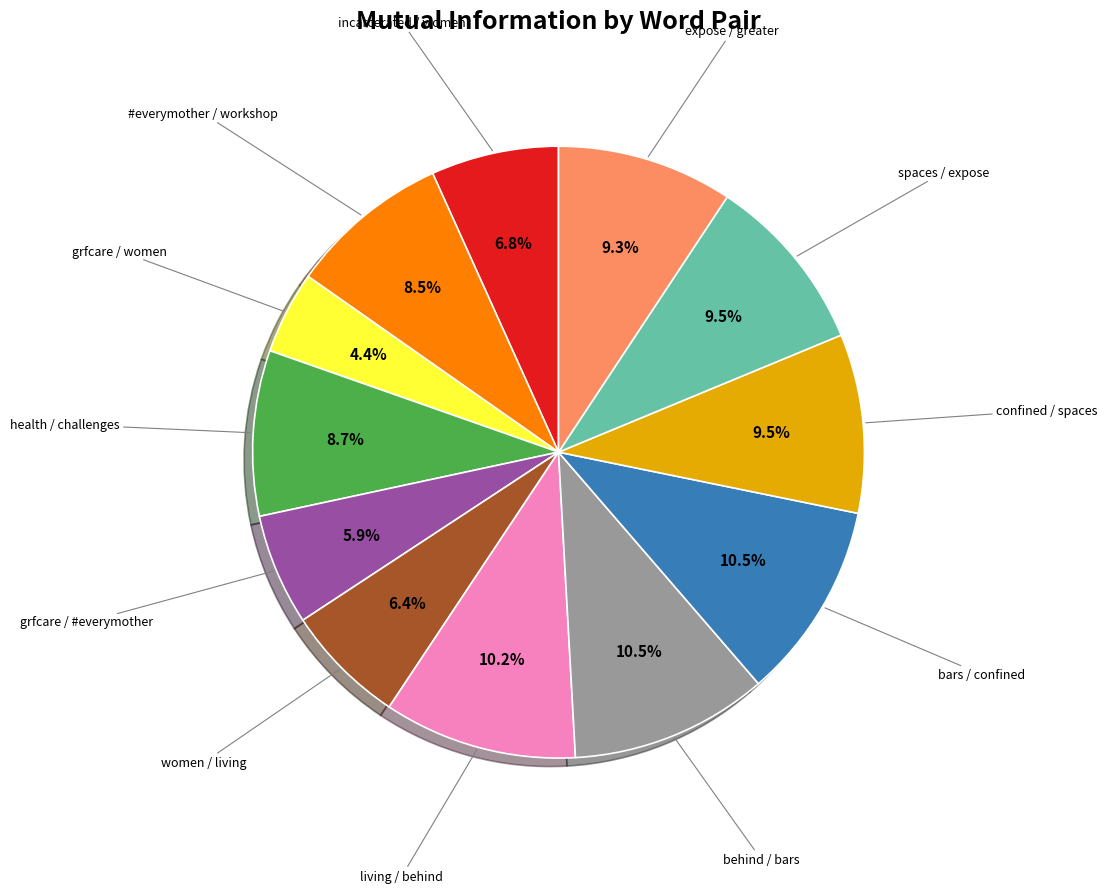

Is there a majority slice in this chart?

No